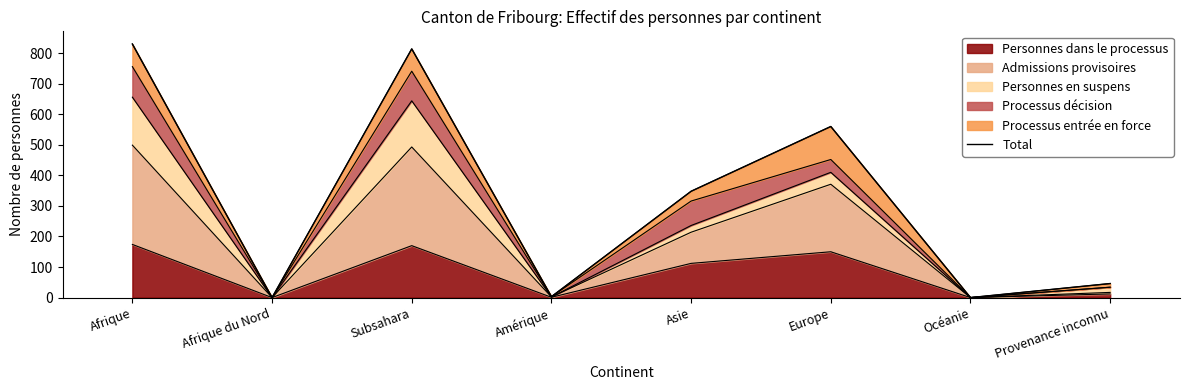

How many values are above zero?

6